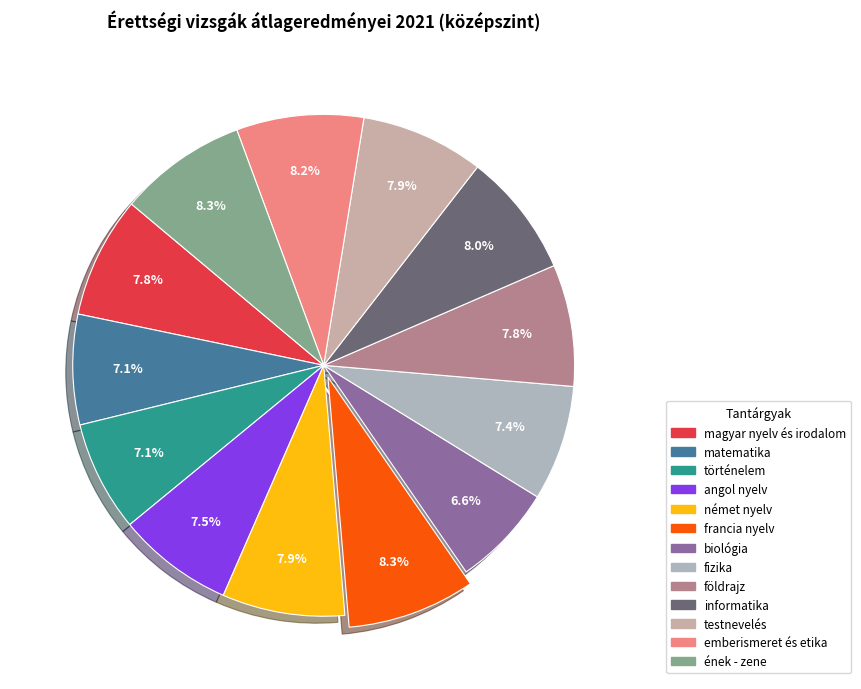

Is it true that francia nyelv is 8% of the pie?

True